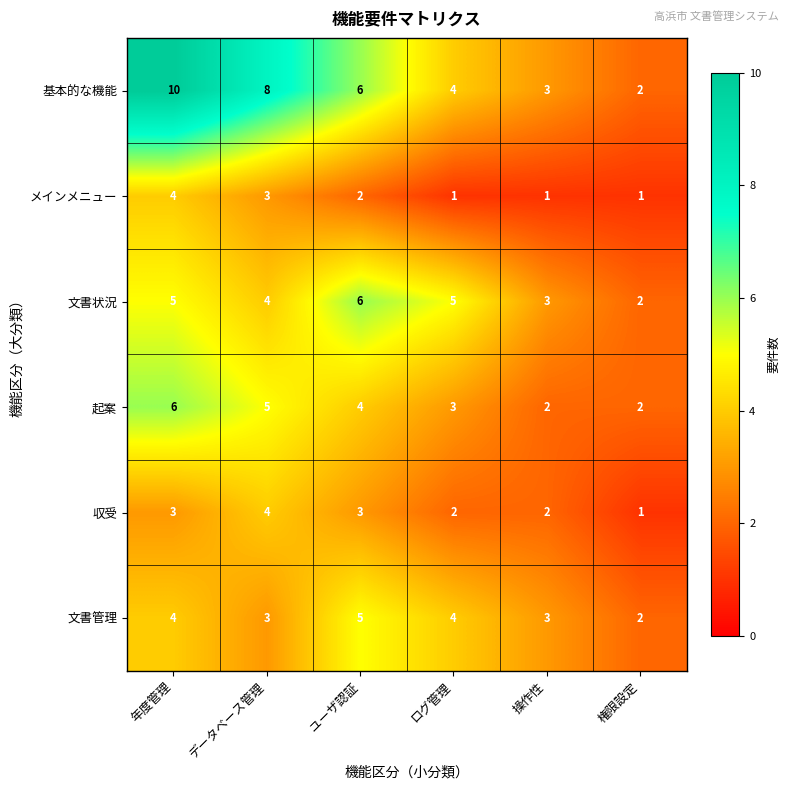

How many categories are shown in the chart?

6